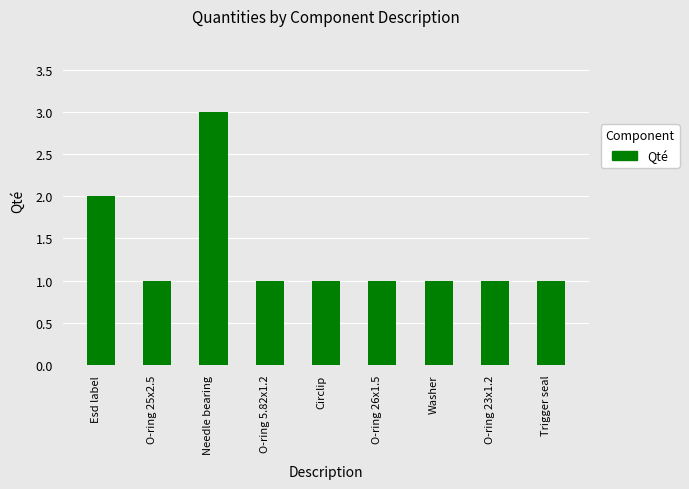

What is the sum of the values at Esd label and Trigger seal?

3